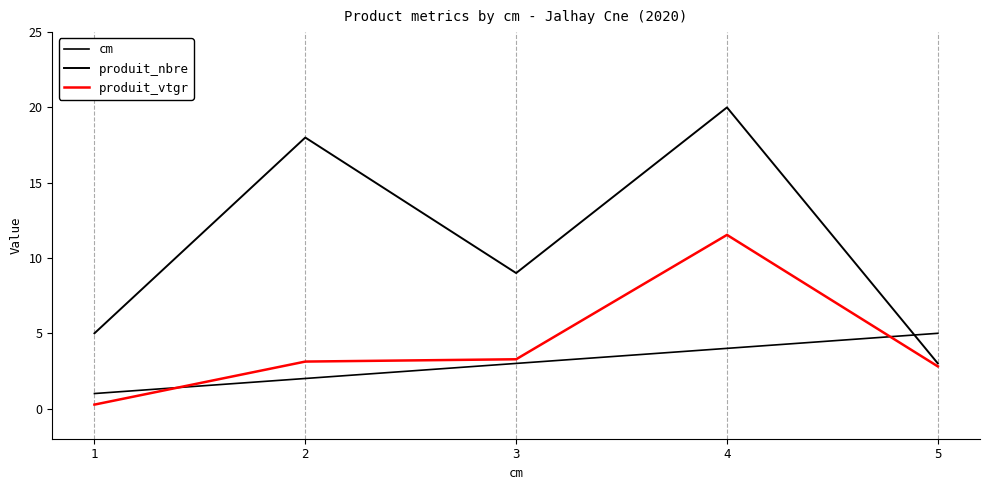

What is the average value of the produit_vtgr series?

4.2